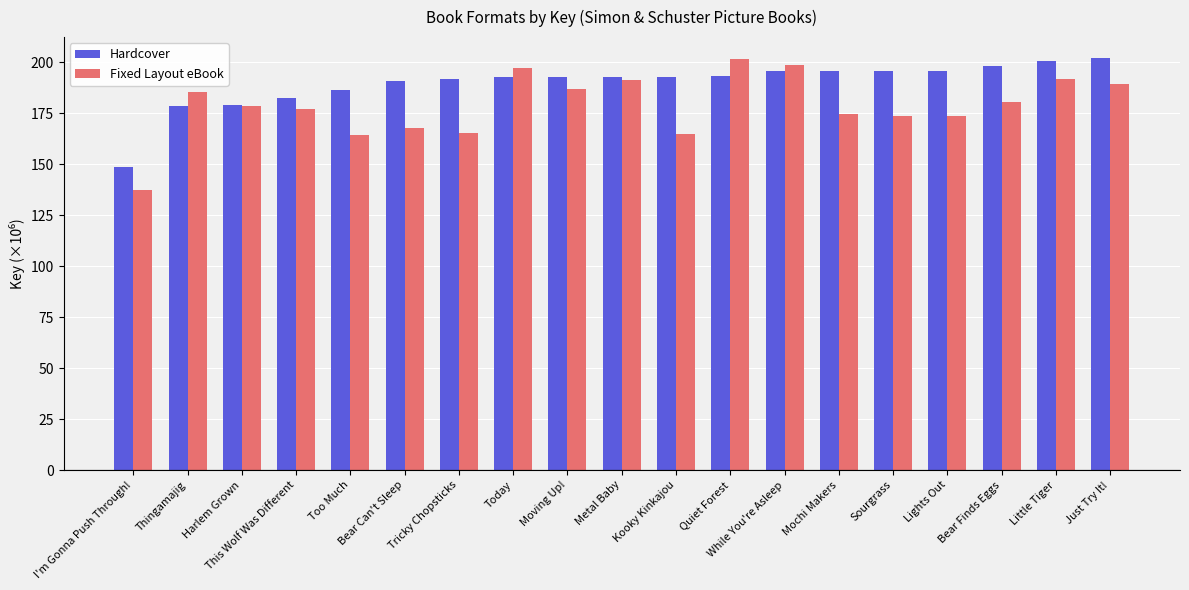

What is the spread (max minus min) of values at Tricky Chopsticks?

26.6